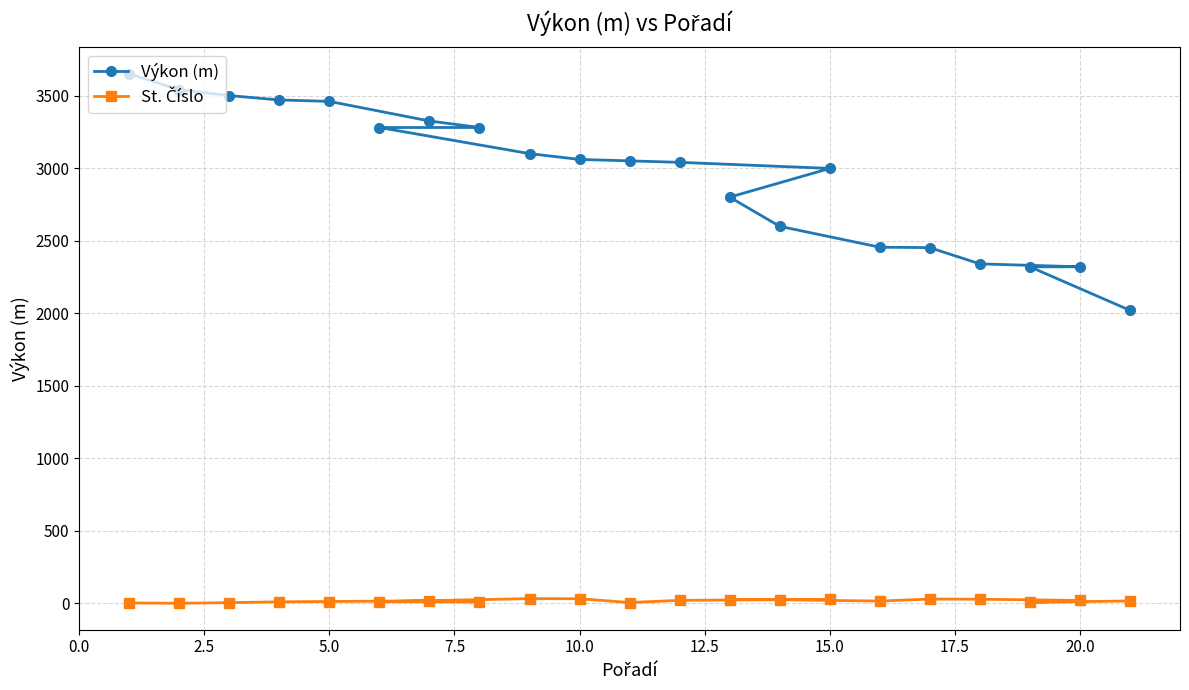

What is the difference between the second highest and minimum values in the St. Číslo series?

31